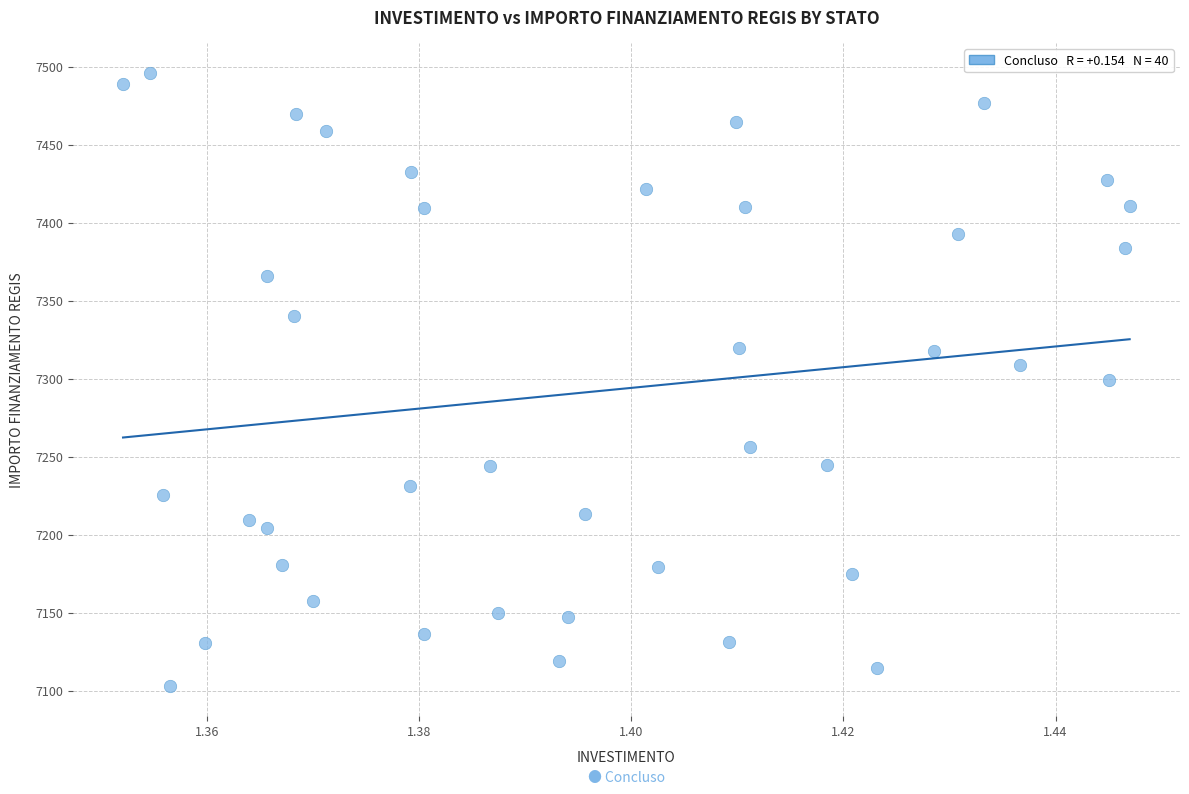

What is the range of Y values (max minus min)?

392.5